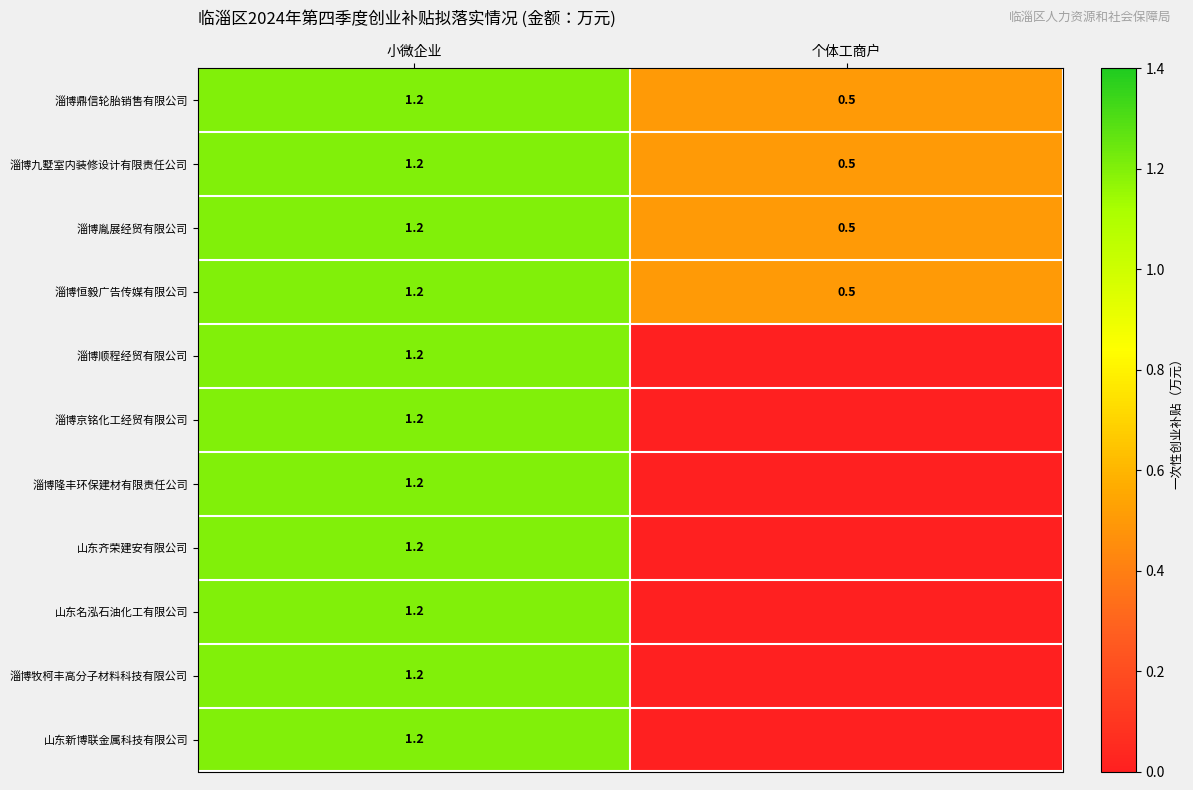

Where is 淄博胤展经贸有限公司 nearest to the value 0?

个体工商户